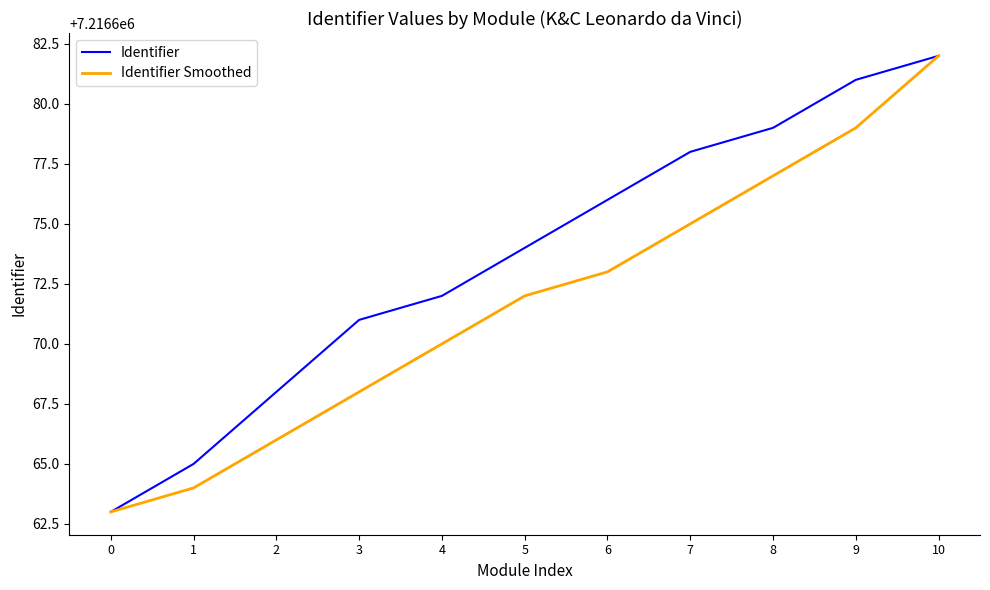

Which category has the highest value in the Identifier series?

10